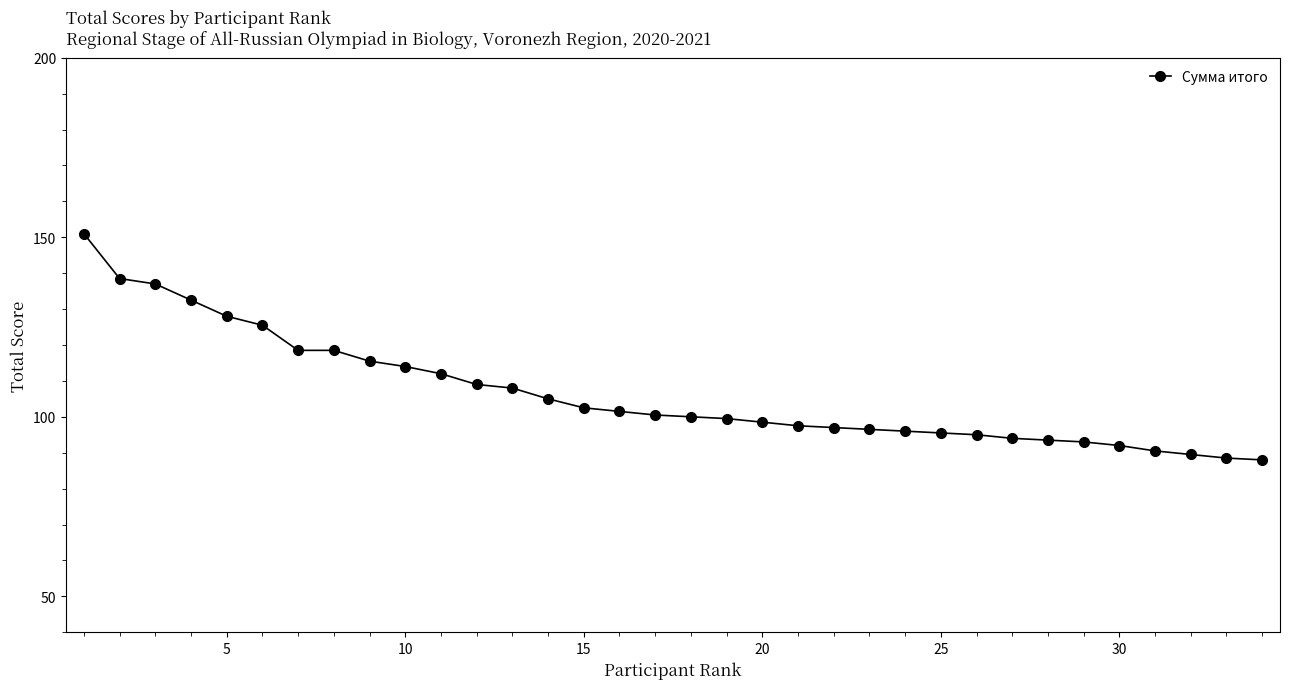

What is the greatest value displayed?

151.0